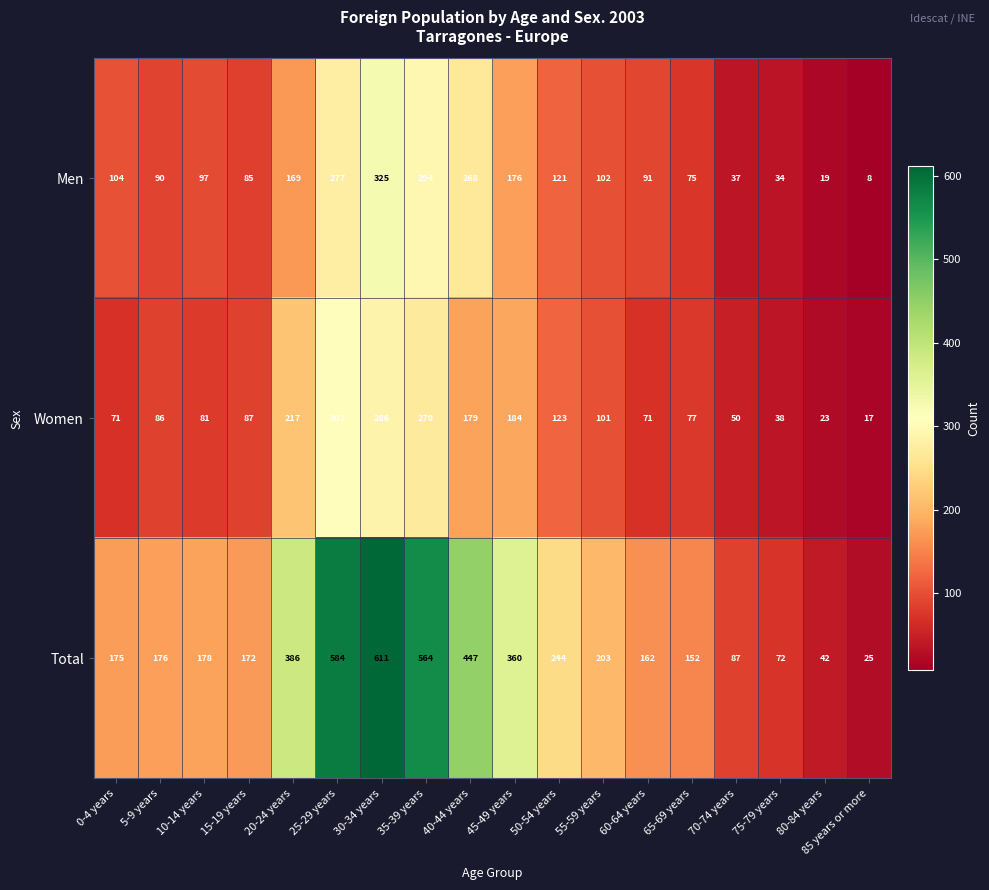

What is the average value of the Men series?

132